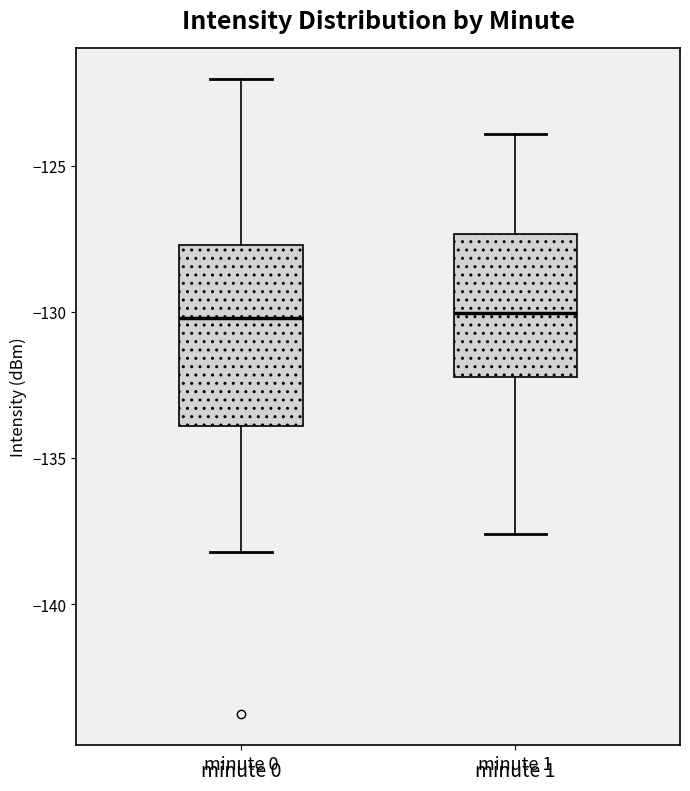

Comparing the boxes themselves (not the whiskers), which one is the tallest?

minute 0